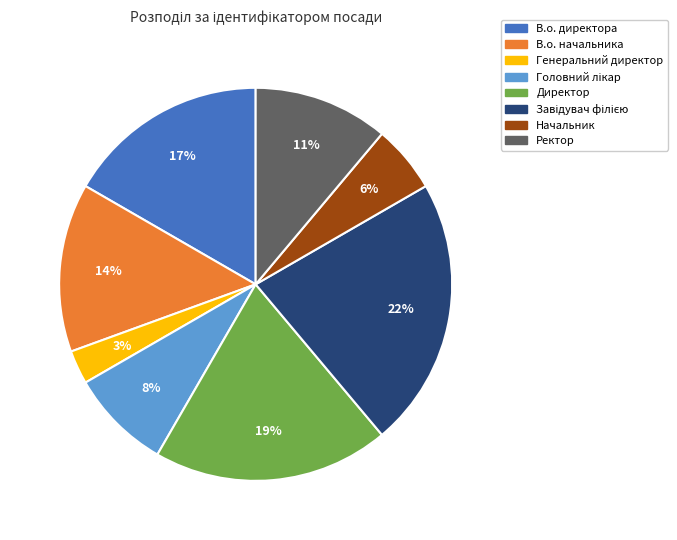

Is there a majority slice in this chart?

No